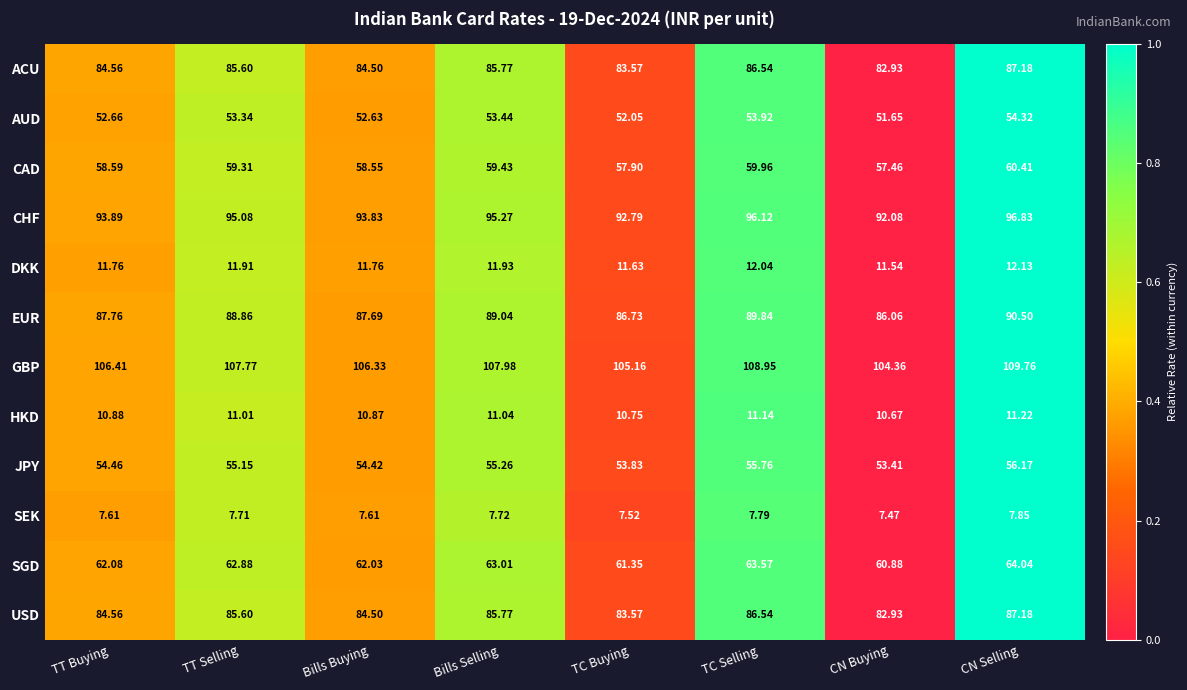

Rank the categories by CAD value from lowest to highest.

CN Buying, TC Buying, Bills Buying, TT Buying, TT Selling, Bills Selling, TC Selling, CN Selling